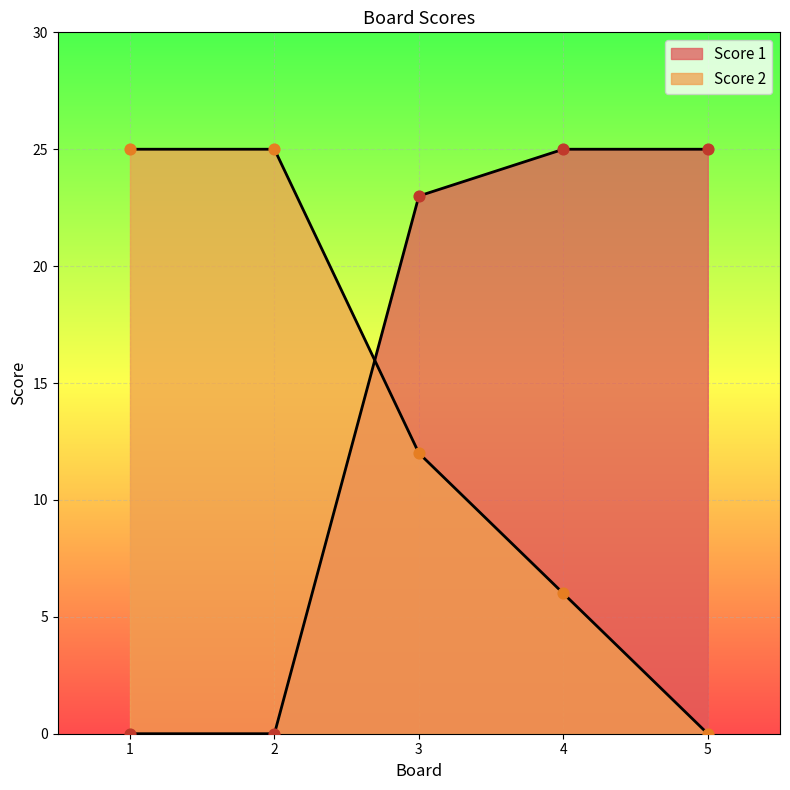

Which series reaches the maximum Y coordinate?

Score 1